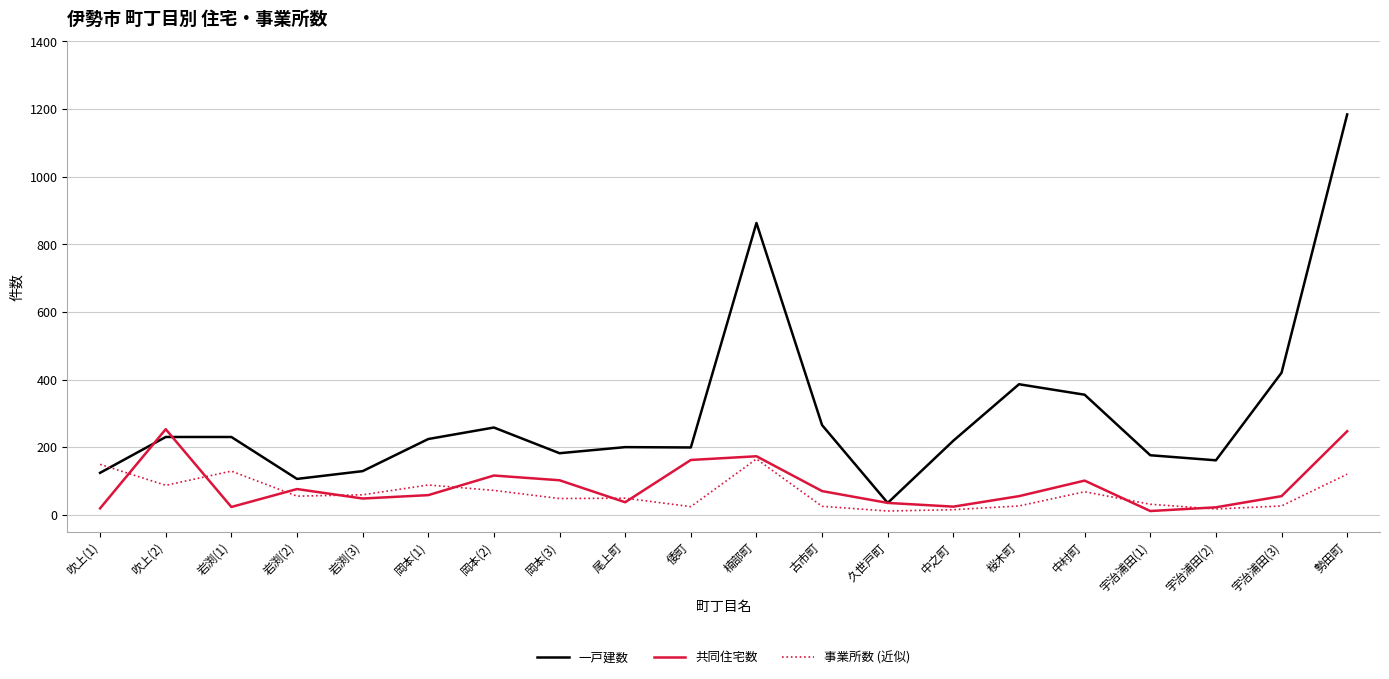

What is the sum of the 共同住宅数 values at 中村町 and 吹上(2)?

354